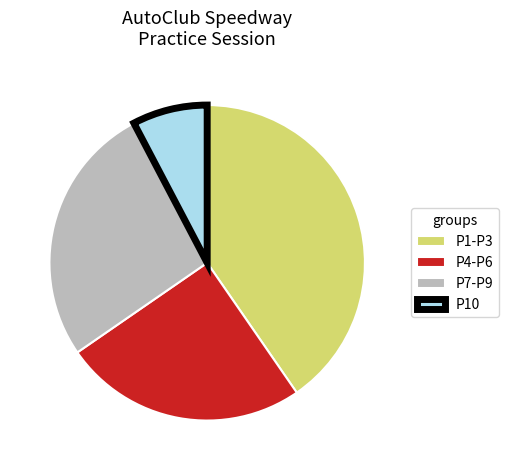

Count the number of slices in the pie.

4